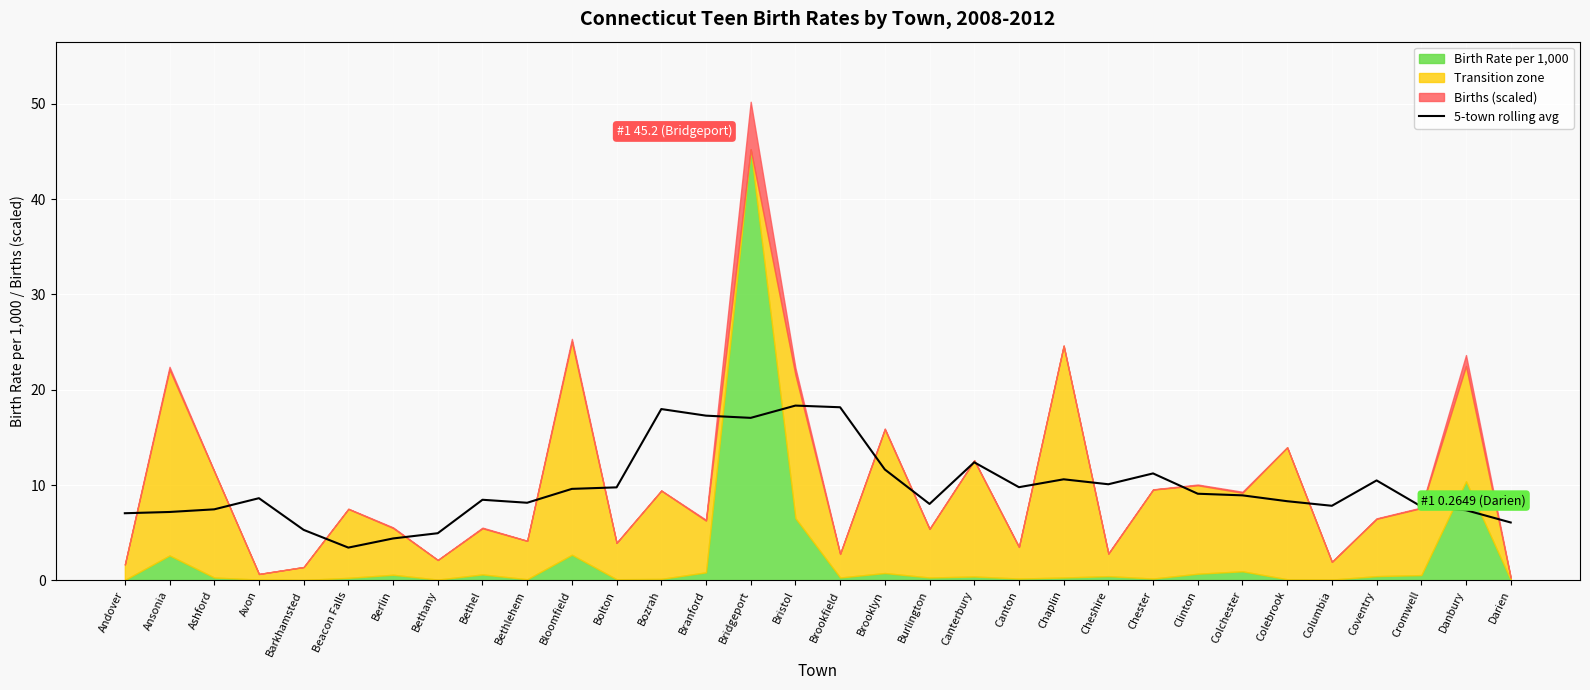

Is it true that the value at Avon is 8.6?

True